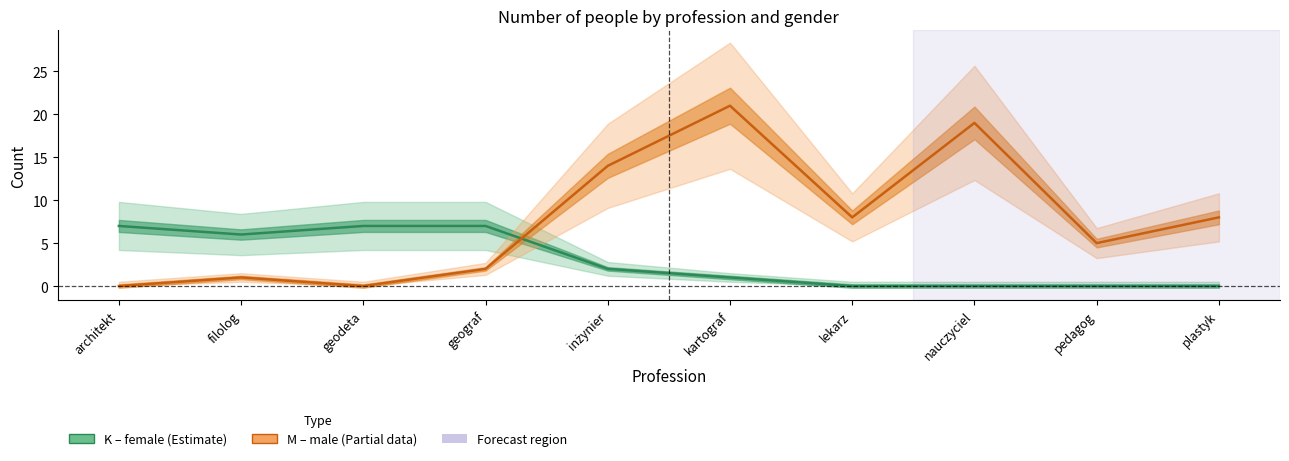

After their last crossing, which series has the higher values: K (female) or M (male)?

M (male)